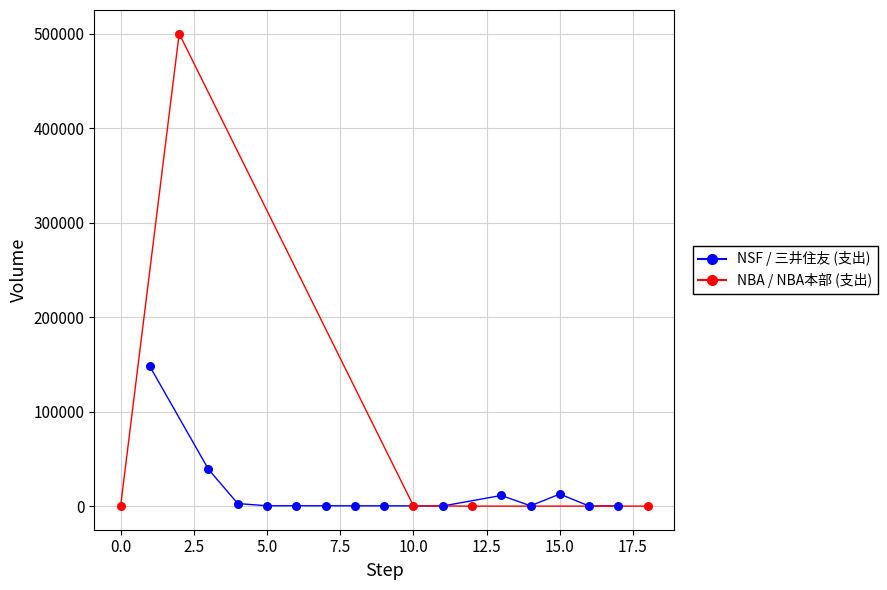

Which series reaches the maximum Y coordinate?

NBA / NBA本部 (支出)